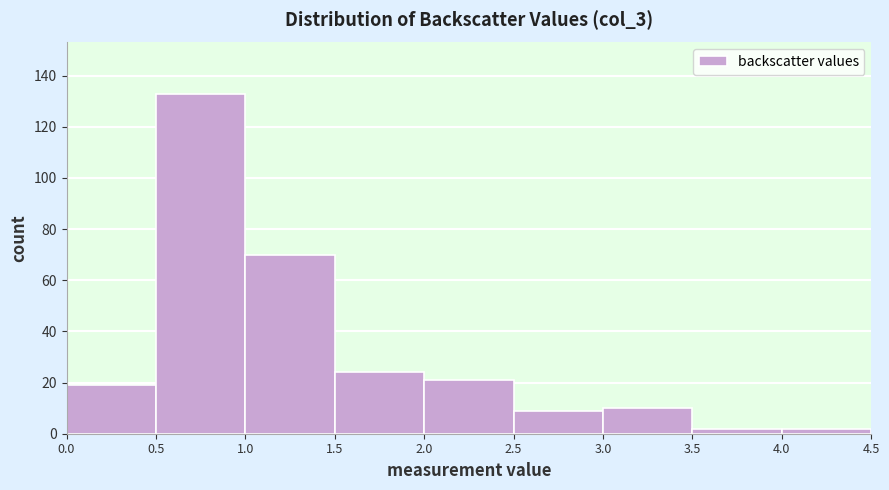

Over which range of the x-axis is the bar tallest?

0.5 to 1.0